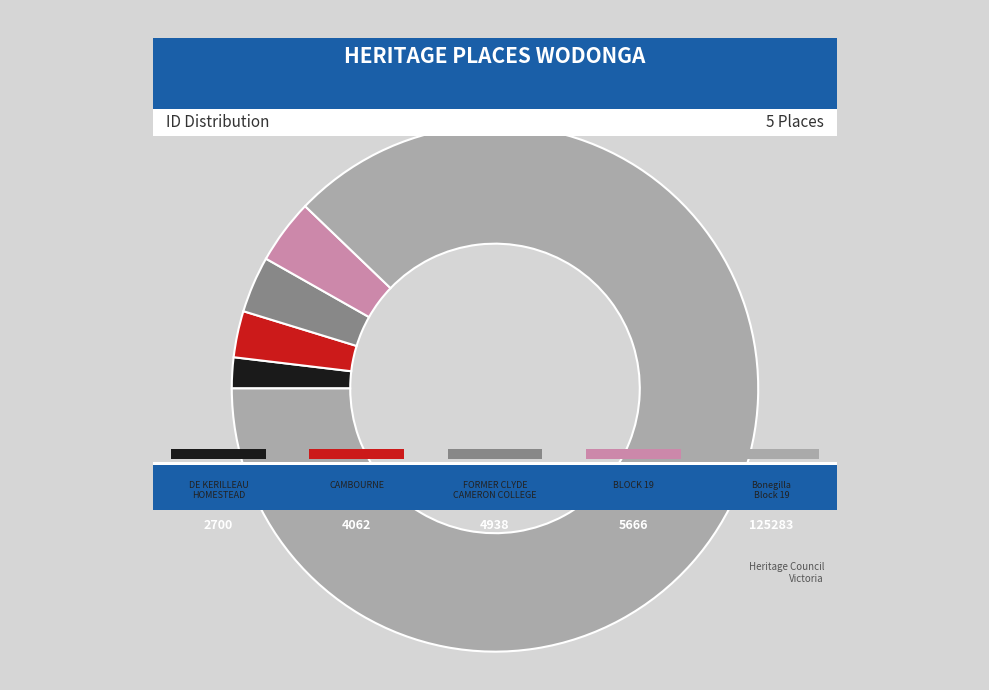

What is the change in value from CAMBOURNE to Bonegilla Block 19?

+121221